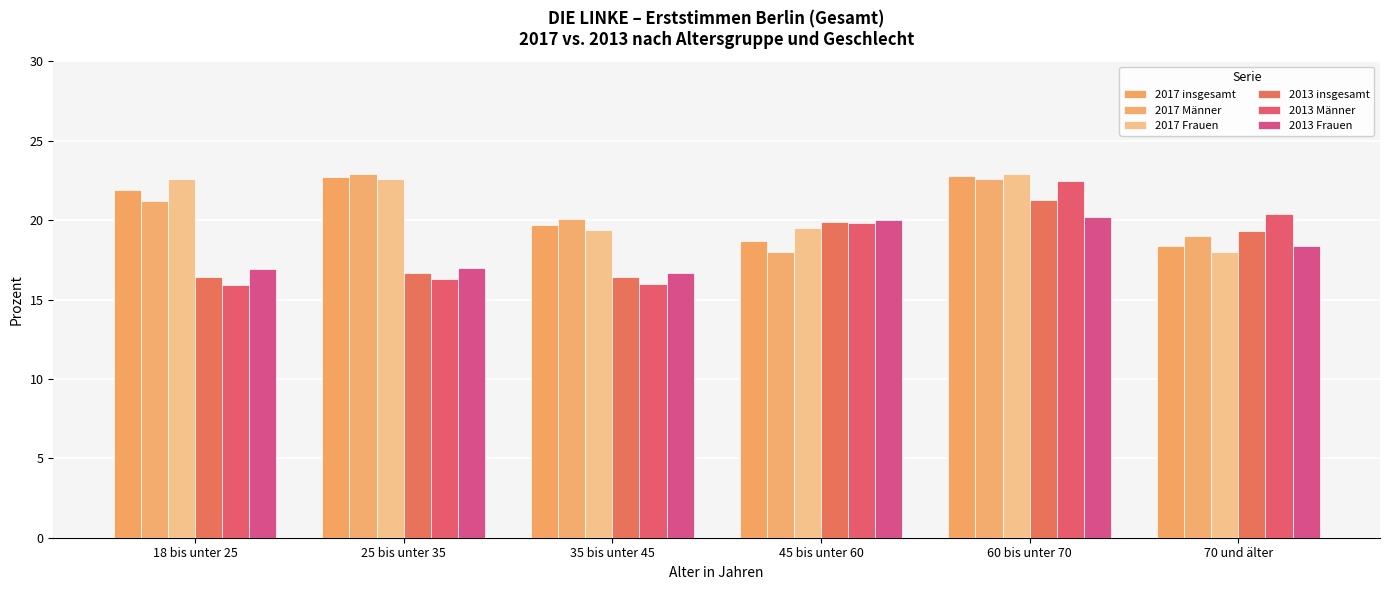

At which category does the chart reach its peak across all series?

25 bis unter 35